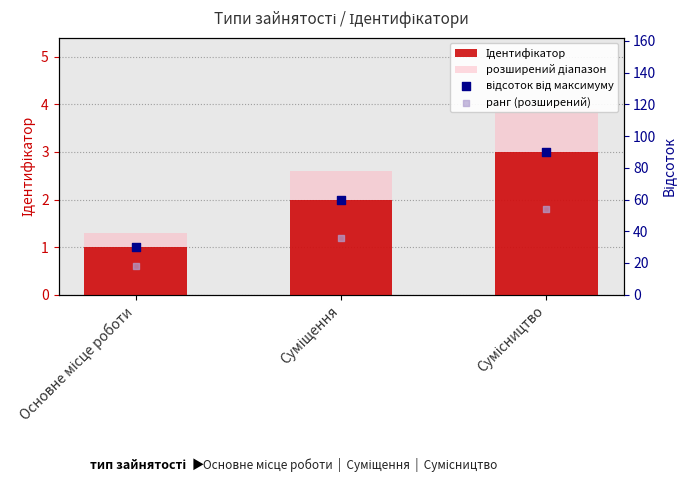

What is the total value across all series at Сумісництво?

150.9